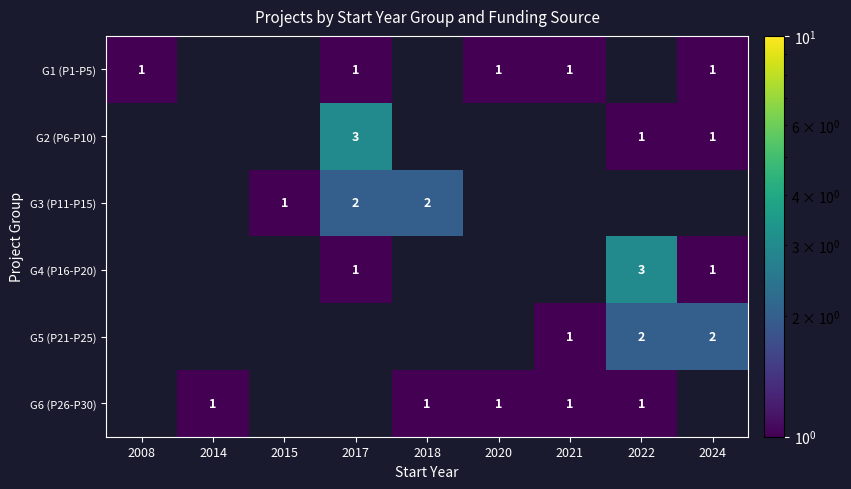

The value of G4 (P16-P20) at 2024 is 2. True or false?

False